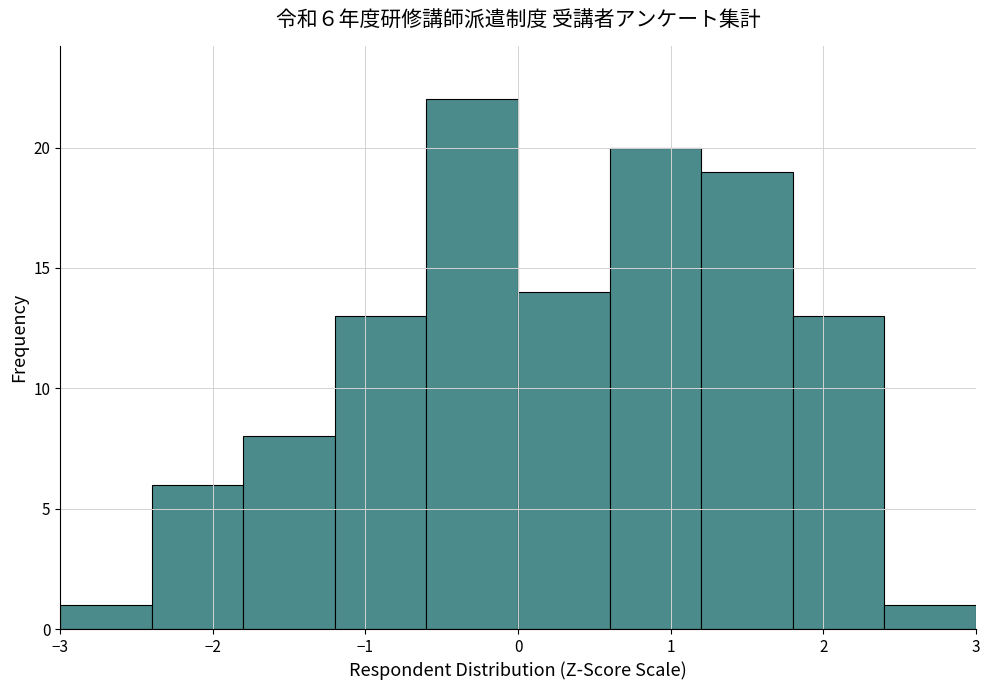

Over which range of the x-axis is the bar tallest?

-0.6 to 0.0